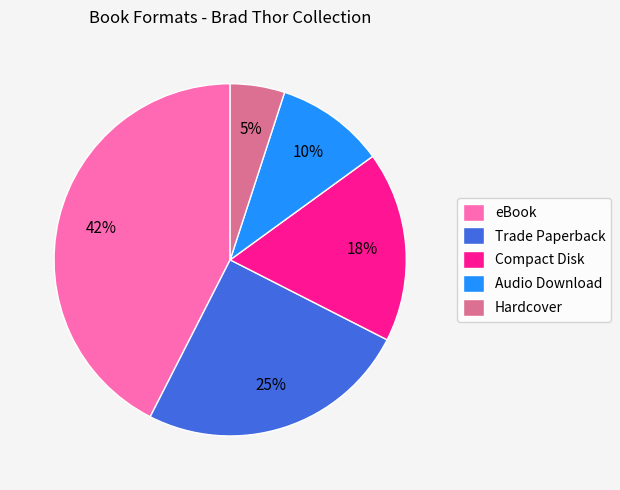

To the nearest percent, what is the difference between the Audio Download and Trade Paperback slice percentages?

15%